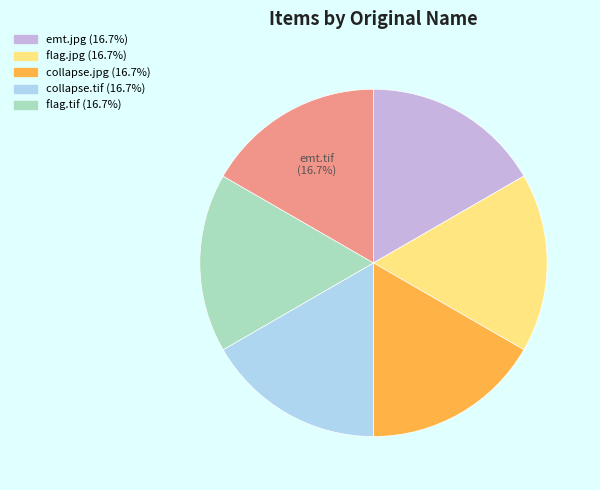

Does any single category account for the majority?

No